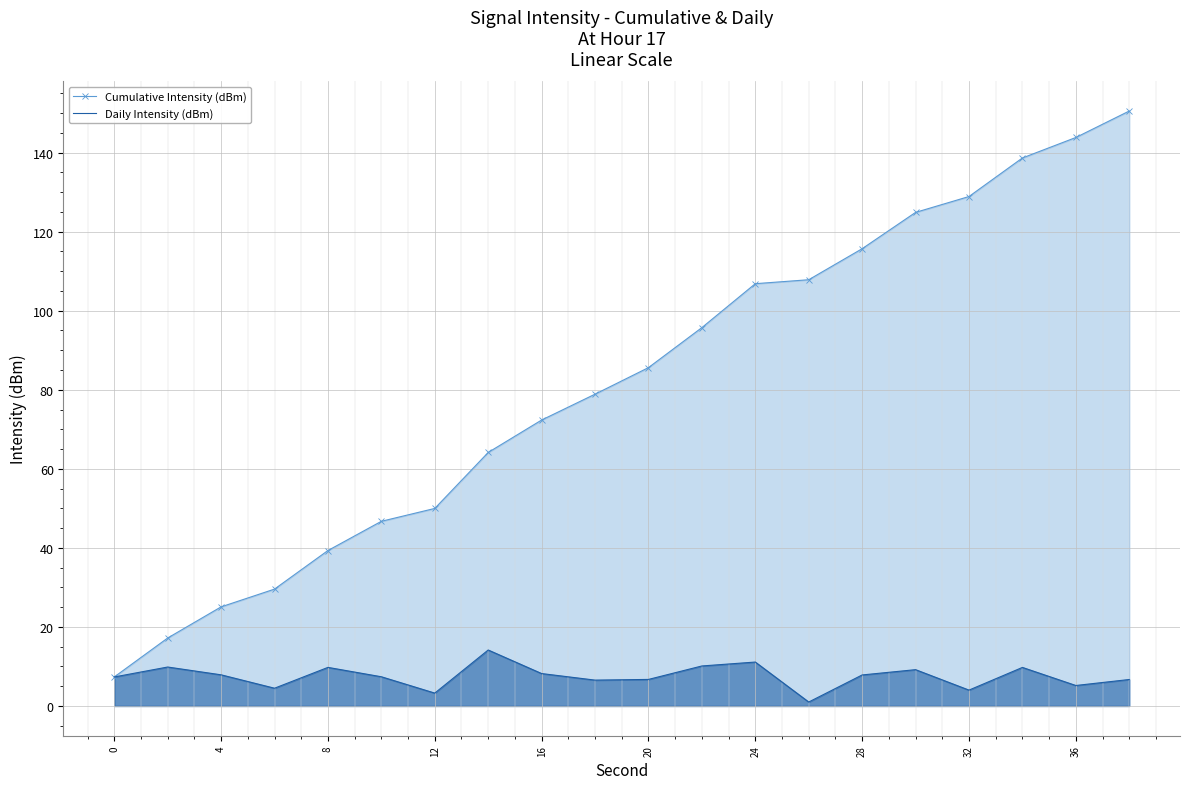

True or false: Cumulative Intensity (dBm) and Daily Intensity (dBm) intersect in this chart.

False